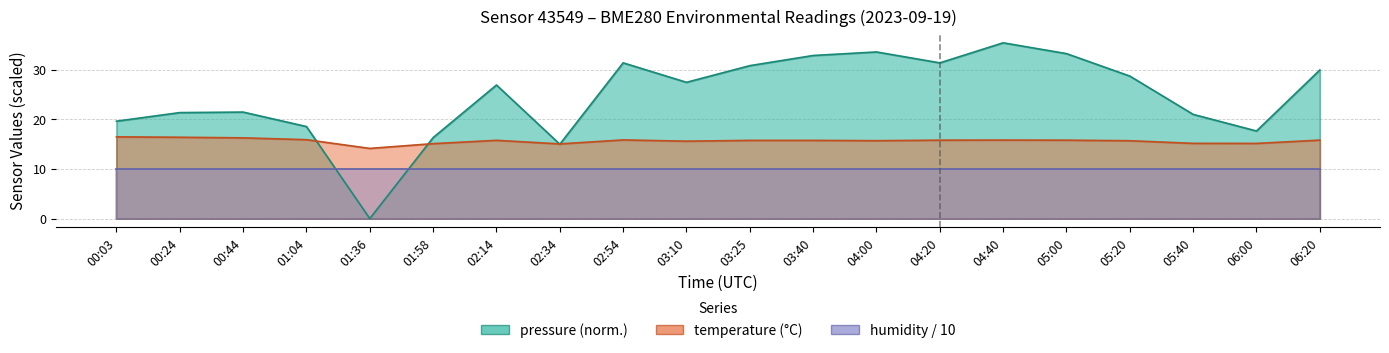

At how many categories does at least one series exceed 28?

9